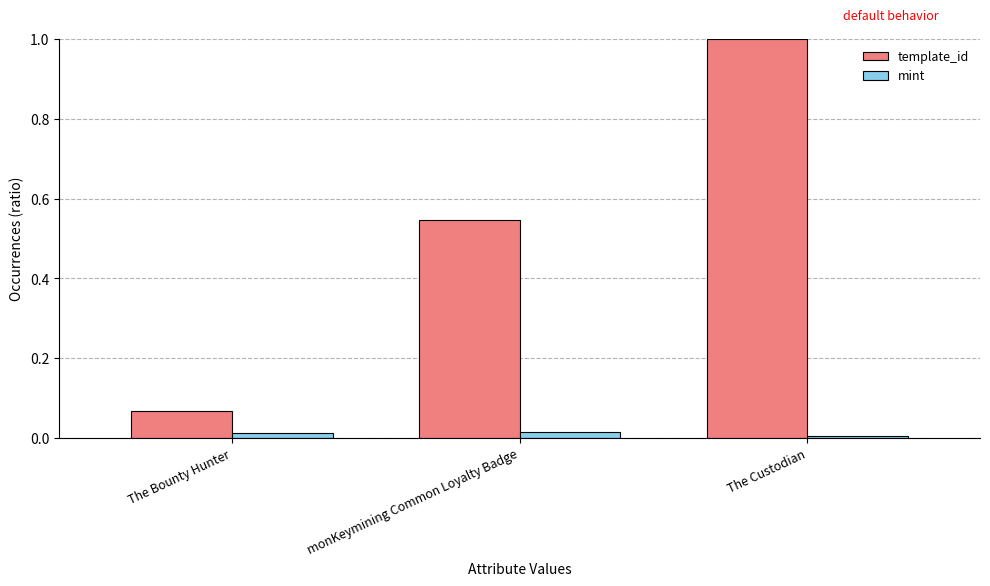

How many groups of bars are there?

3